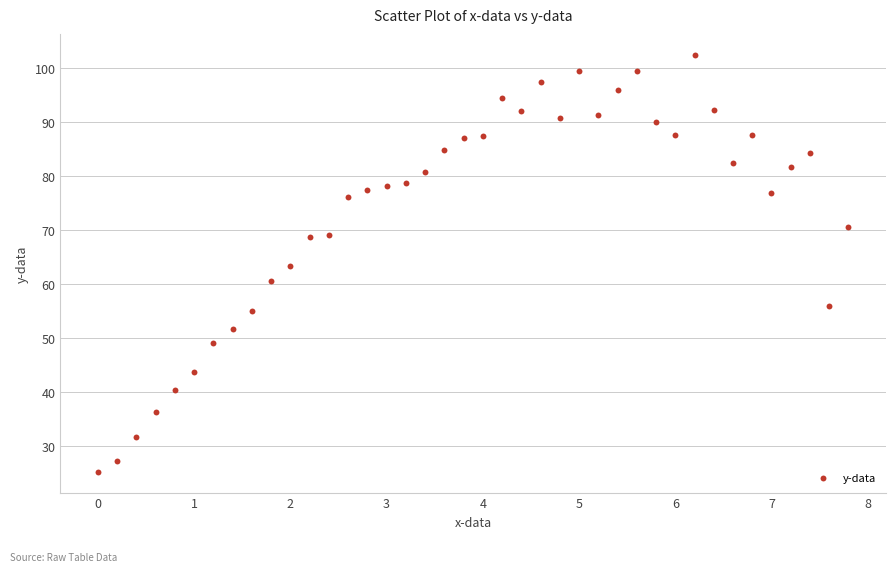

What is the range of X values (max minus min)?

7.8